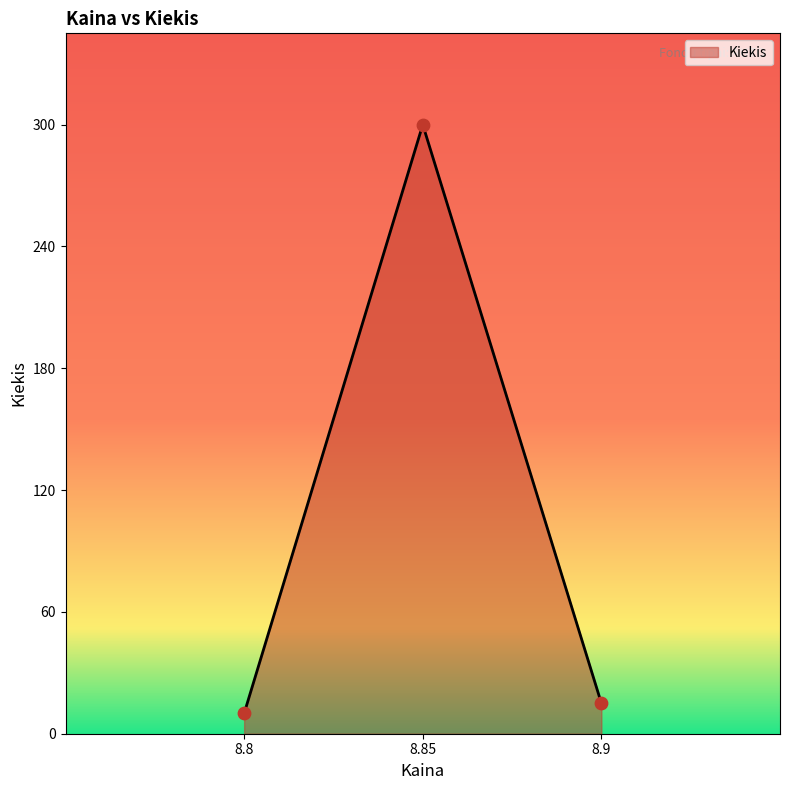

What is the change in value from 8.8 to 8.85?

+290